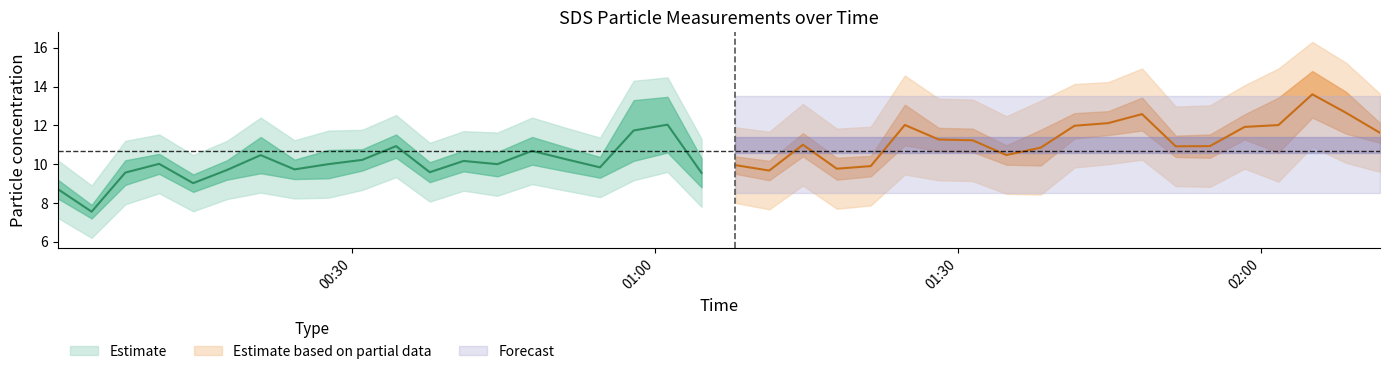

The value of SDS_P2 at 1 is 3.0. True or false?

False